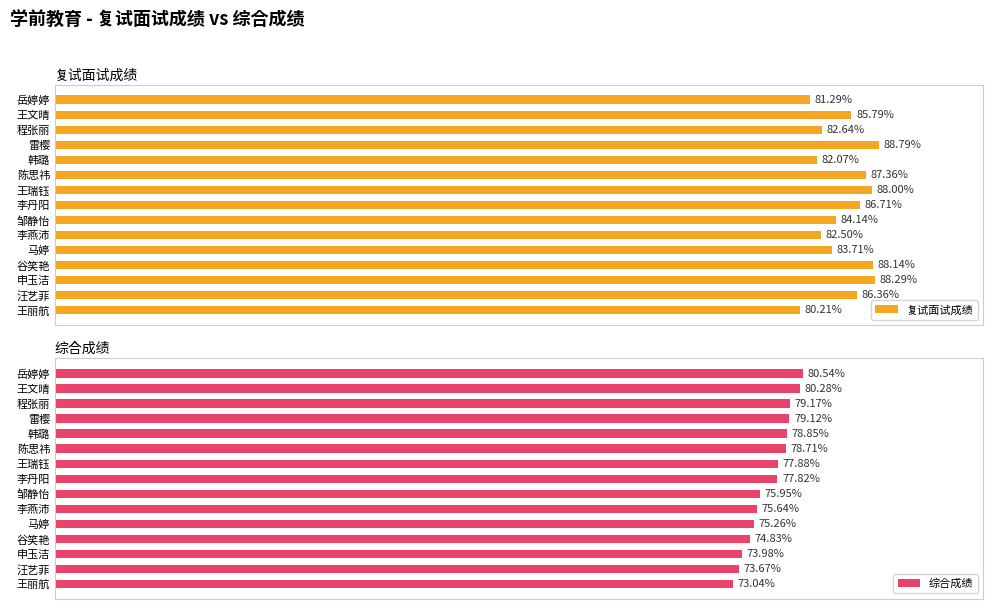

At which label does 综合成绩 reach its peak?

岳婷婷